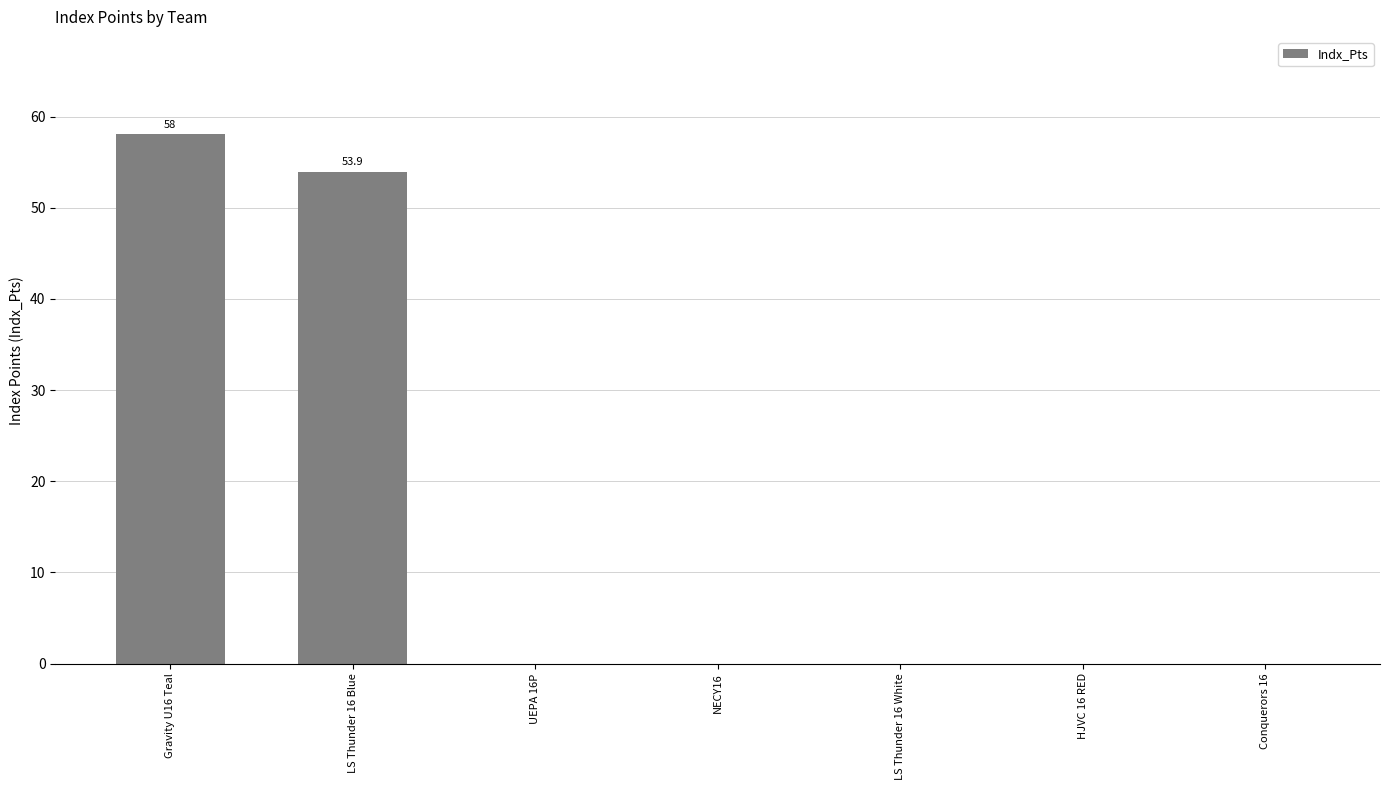

Where is the data nearest to the value 29?

LS Thunder 16 Blue